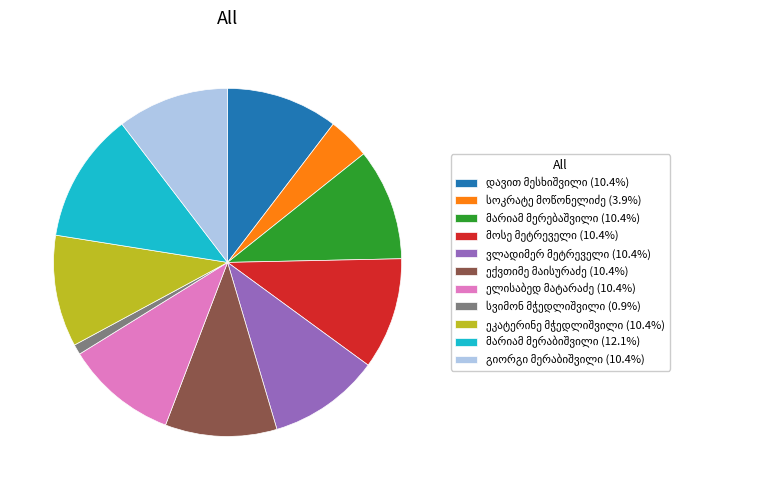

Is there any slice that represents more than half of the pie?

No